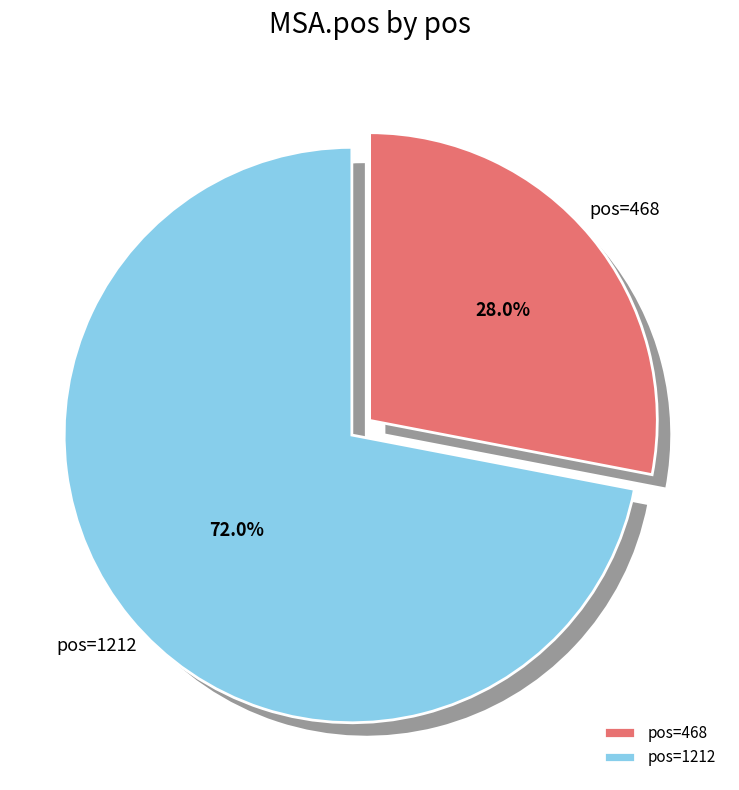

How many segments does this pie chart have?

2